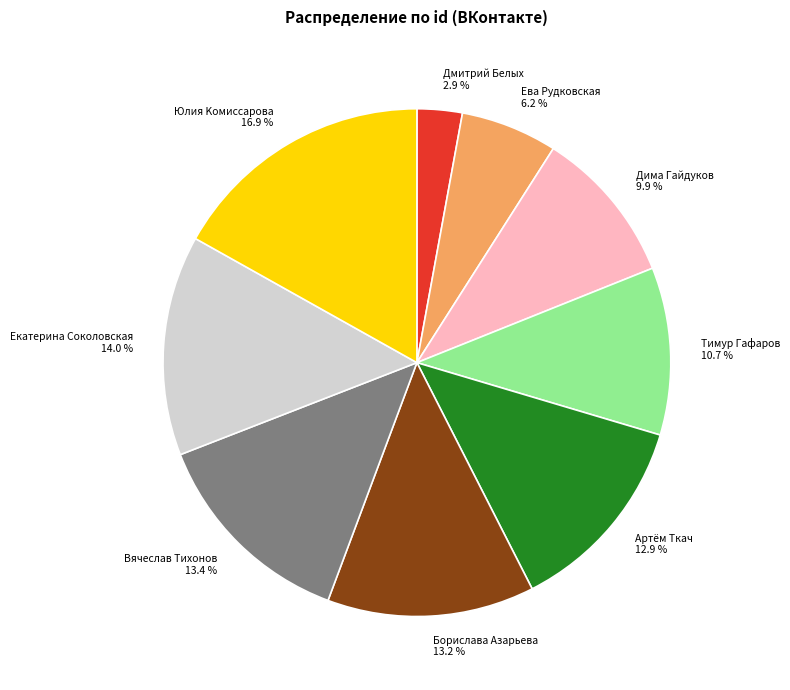

Is Екатерина Соколовская the majority of the pie?

No